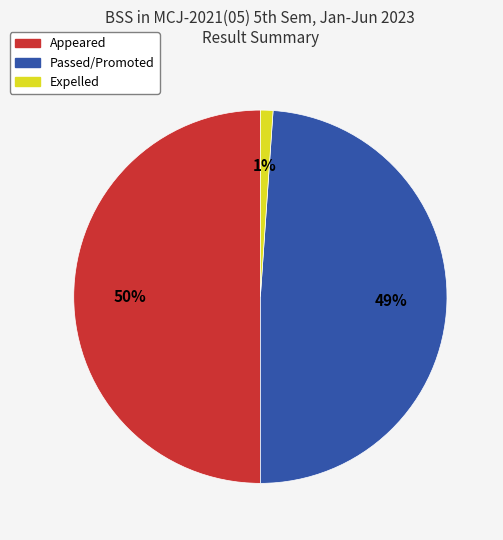

Does Expelled represent more than half of the total?

No